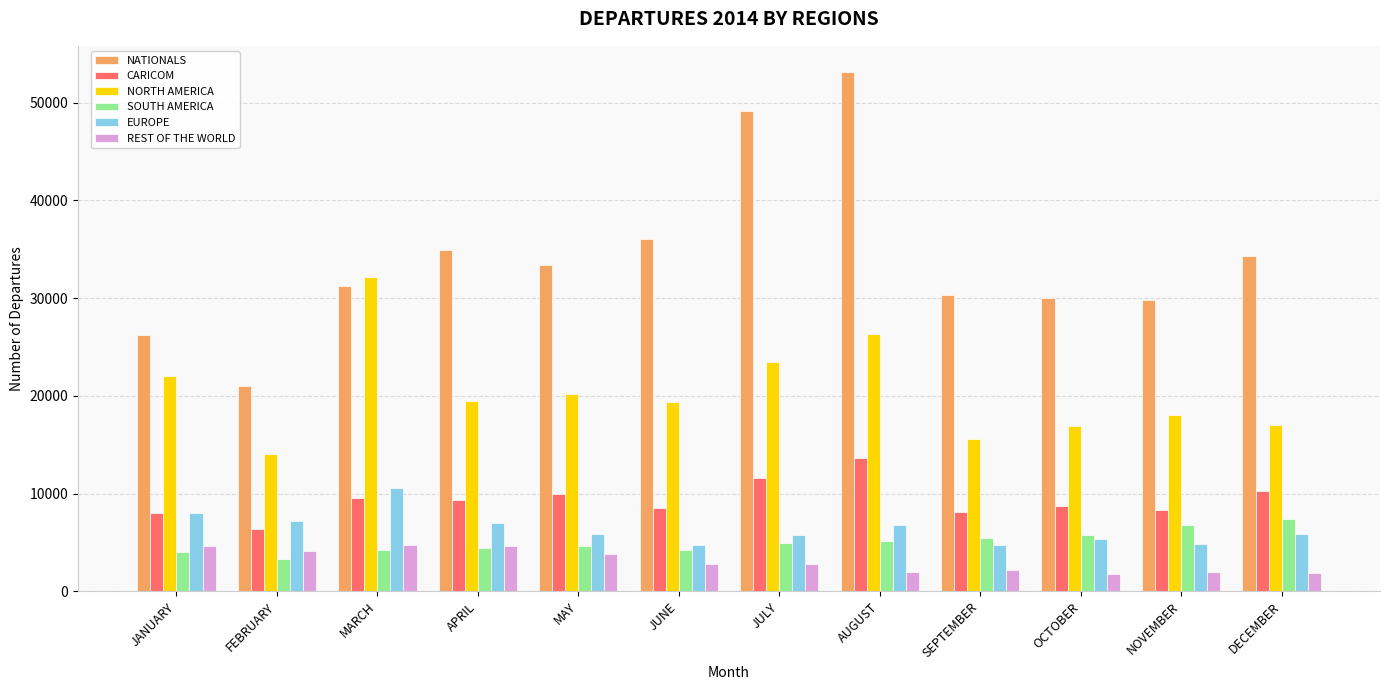

At which category is the sum across all series the highest?

AUGUST